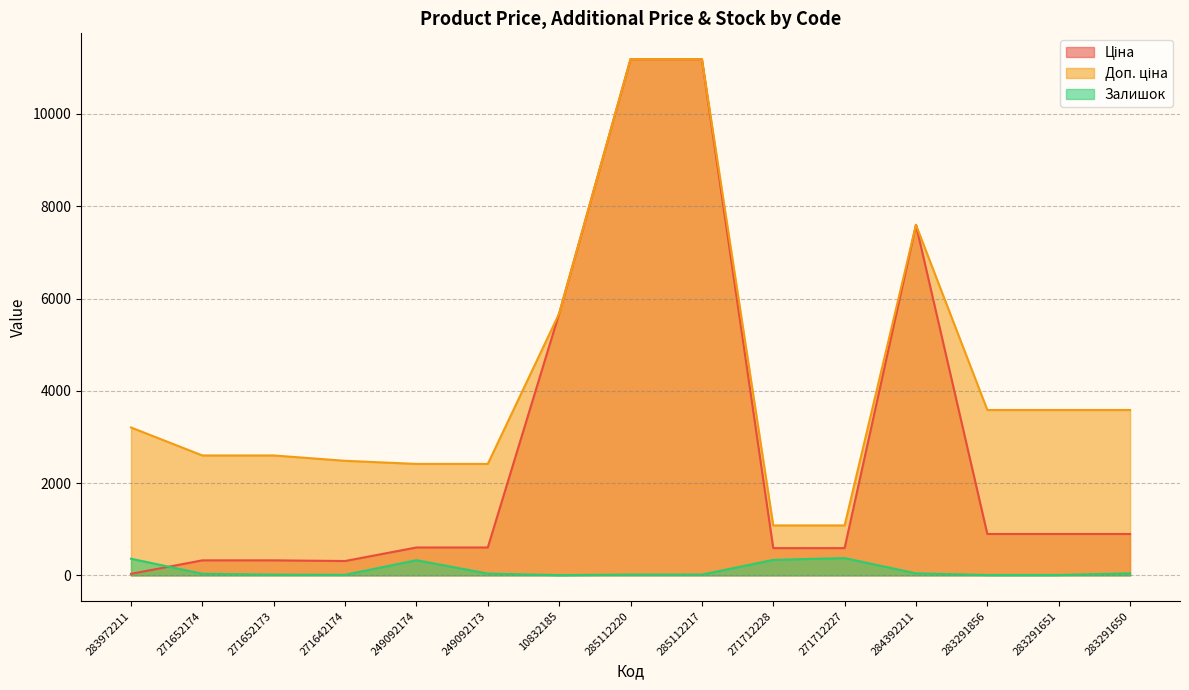

True or false: Ціна and Доп. ціна cross at least once.

False